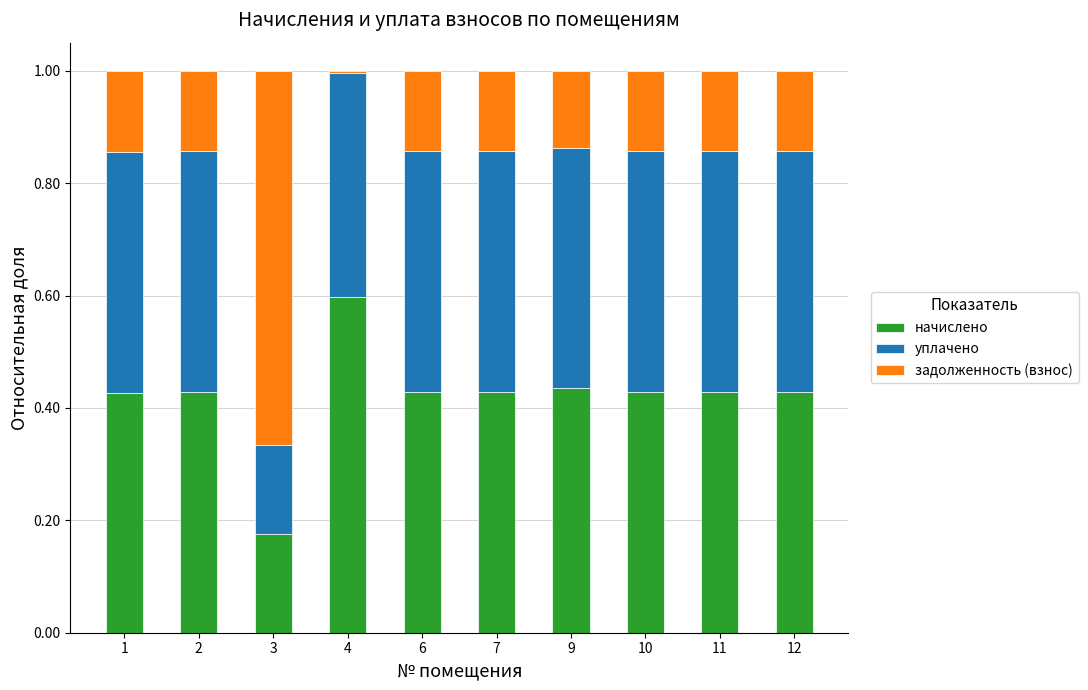

What is the sum of all начислено values?

4.2